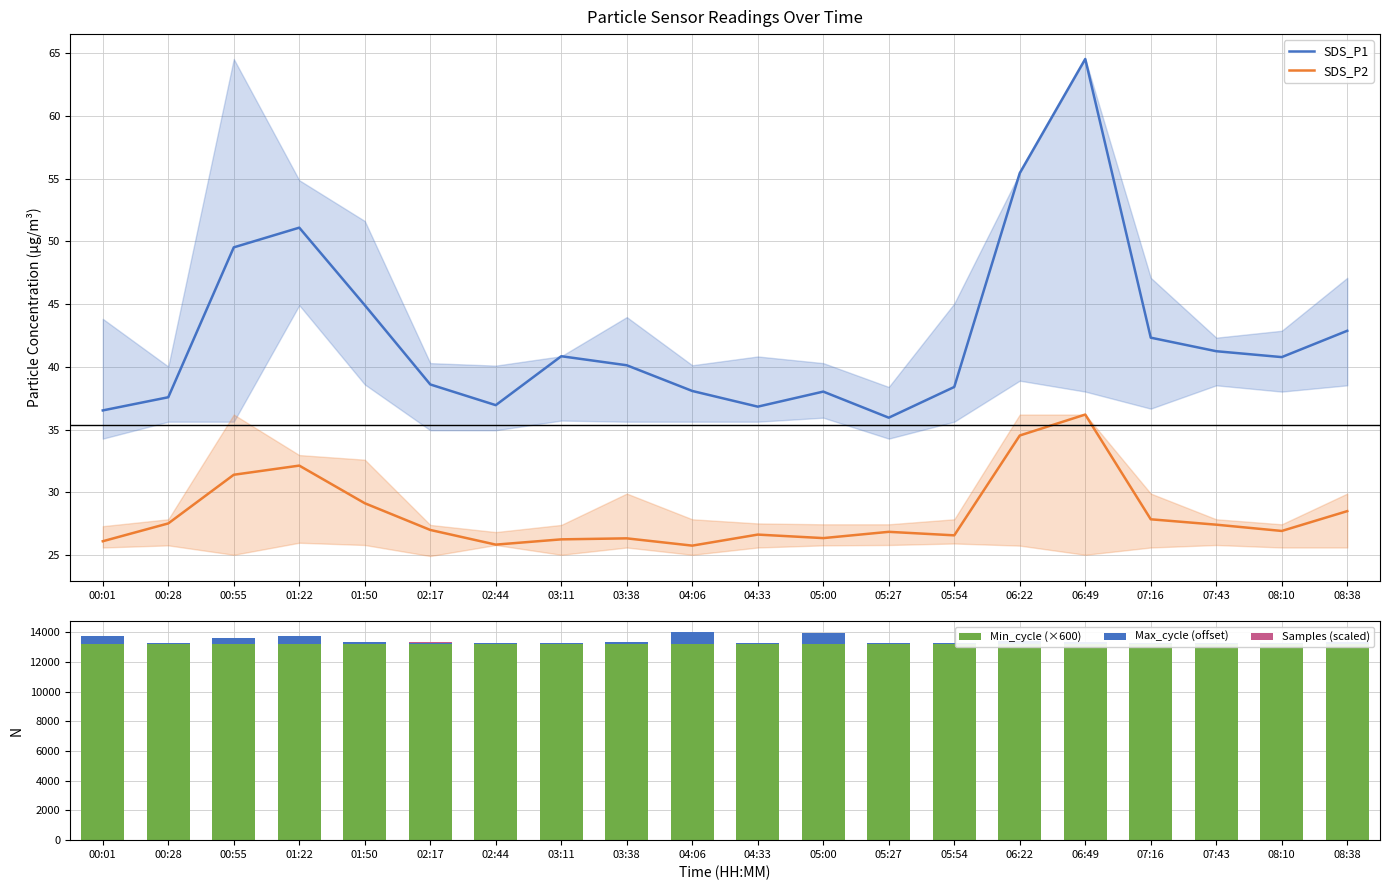

Reading left to right, list all the values displayed in this chart.

SDS_P1: 00:01=36.5	00:28=37.6	00:55=49.5	01:22=51.1	01:50=44.9	02:17=38.6	02:44=37.0	03:11=40.9	03:38=40.1	04:06=38.1	04:33=36.8	05:00=38.0	05:27=36.0	05:54=38.4	06:22=55.5	06:49=64.5	07:16=42.3	07:43=41.2	08:10=40.8	08:38=42.9
SDS_P2: 00:01=26.1	00:28=27.5	00:55=31.4	01:22=32.1	01:50=29.1	02:17=27.0	02:44=25.8	03:11=26.2	03:38=26.3	04:06=25.8	04:33=26.6	05:00=26.4	05:27=26.9	05:54=26.6	06:22=34.5	06:49=36.2	07:16=27.9	07:43=27.4	08:10=26.9	08:38=28.5
Min_cycle (×600): 00:01=13200.0	00:28=13200.0	00:55=13200.0	01:22=13200.0	01:50=13200.0	02:17=13200.0	02:44=13200.0	03:11=13200.0	03:38=13200.0	04:06=13200.0	04:33=13200.0	05:00=13200.0	05:27=13200.0	05:54=13200.0	06:22=13200.0	06:49=13200.0	07:16=13200.0	07:43=13200.0	08:10=13200.0	08:38=13200.0
Max_cycle (offset): 00:01=549.0	00:28=107.0	00:55=434.0	01:22=569.0	01:50=157.0	02:17=116.0	02:44=103.0	03:11=99.0	03:38=145.0	04:06=830.0	04:33=103.0	05:00=784.0	05:27=96.0	05:54=99.0	06:22=190.0	06:49=123.0	07:16=100.0	07:43=99.0	08:10=107.0	08:38=119.0
Samples (scaled): 00:01=4.0	00:28=4.0	00:55=4.0	01:22=3.9	01:50=3.9	02:17=3.9	02:44=3.9	03:11=4.0	03:38=4.0	04:06=4.0	04:33=4.0	05:00=3.9	05:27=4.0	05:54=4.0	06:22=1.0	06:49=4.0	07:16=3.9	07:43=3.9	08:10=3.9	08:38=3.9